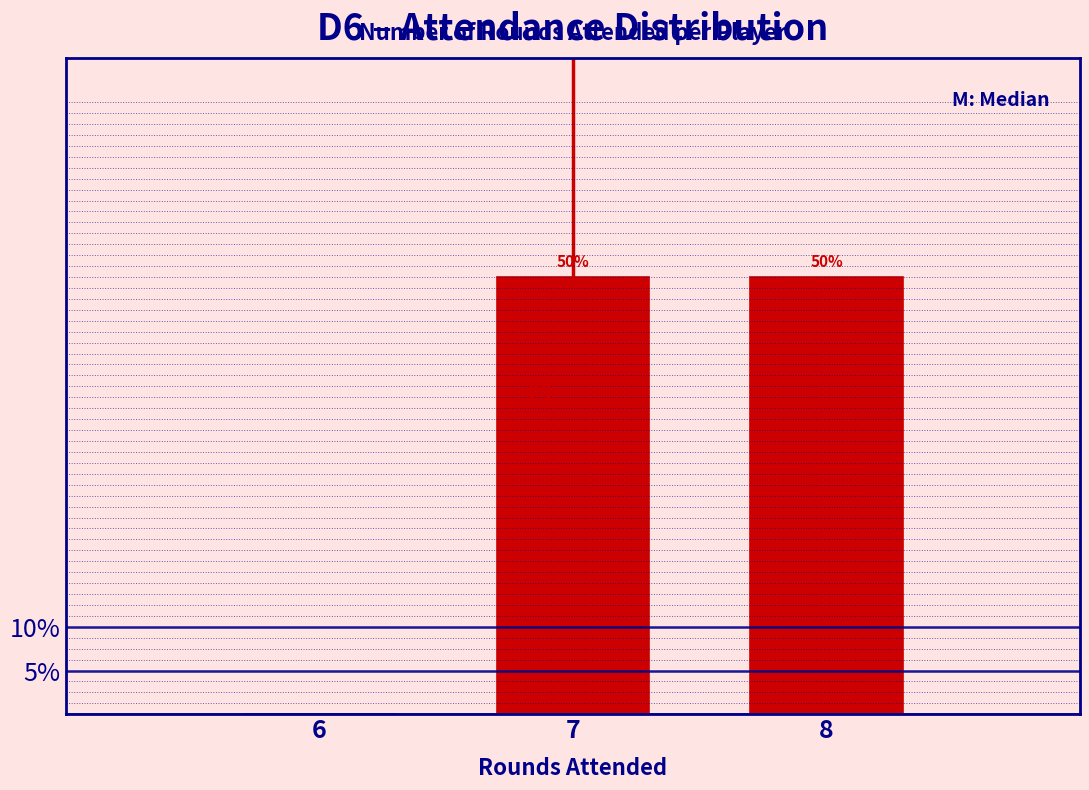

Reading left to right, what are all the values shown in this chart?

6=0	7=50	8=50